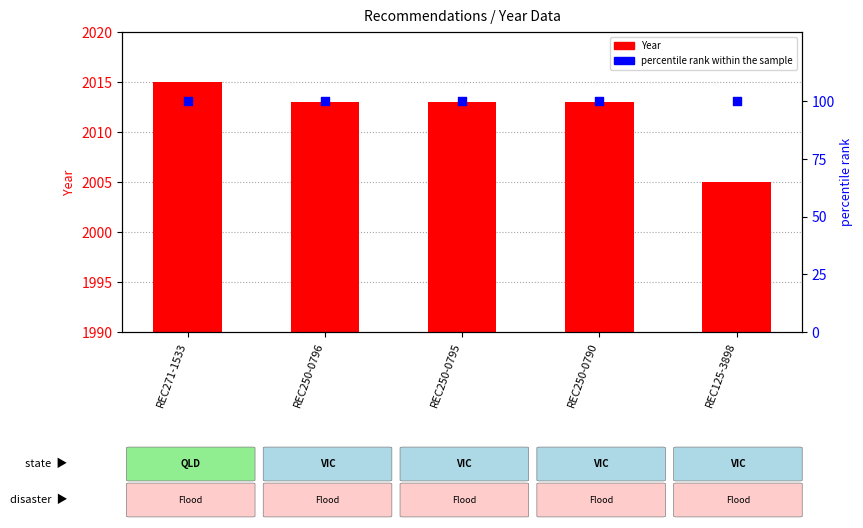

Which series has the largest Y range (max minus min)?

Year